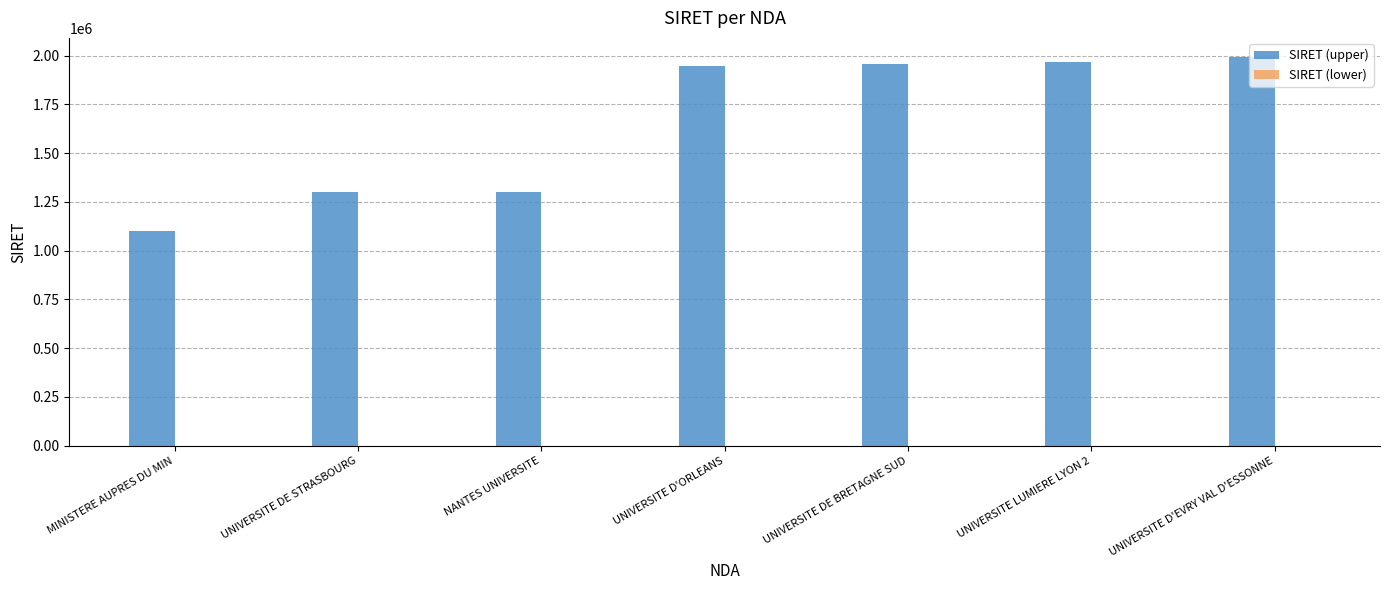

What is the total value across all series at NANTES UNIVERSITE?

1300302.2